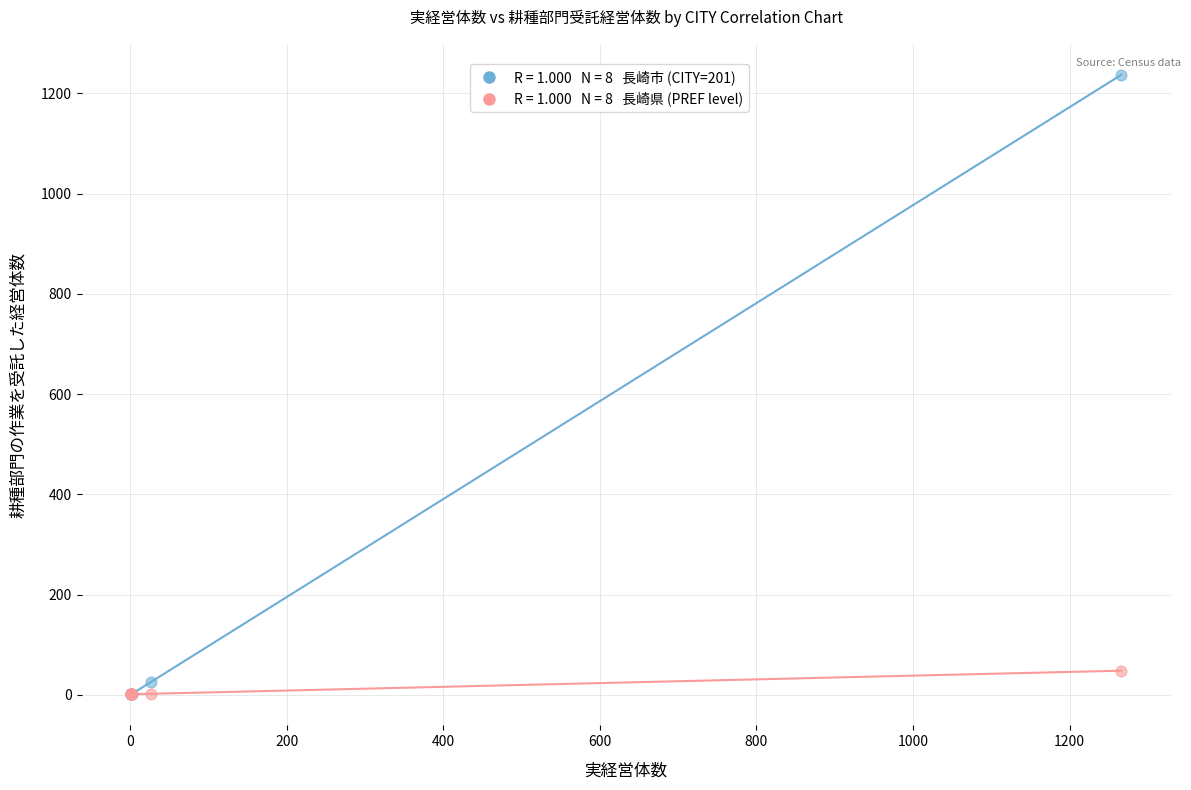

Across all series, what Y value is closest to 619?

48